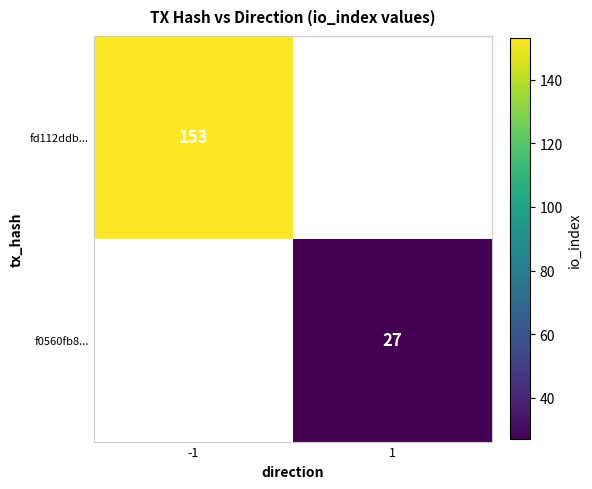

Which label corresponds to the smallest value in the chart?

1